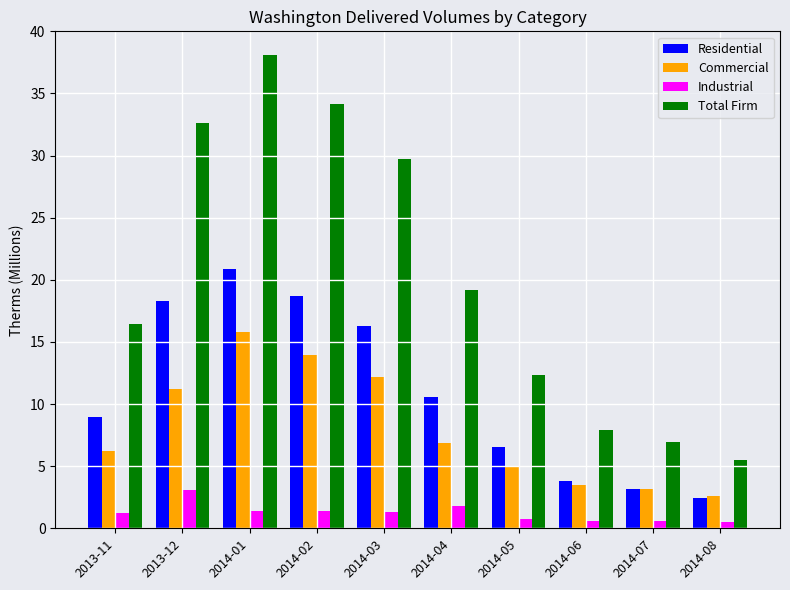

What is the average value of the Industrial series?

1.3